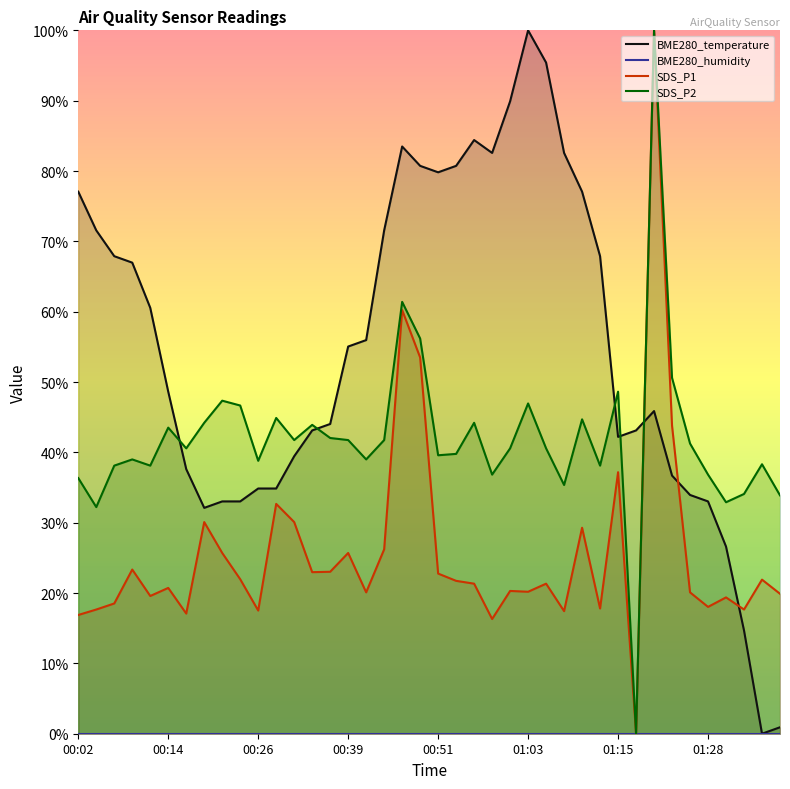

At how many categories does at least one series exceed 78?

11